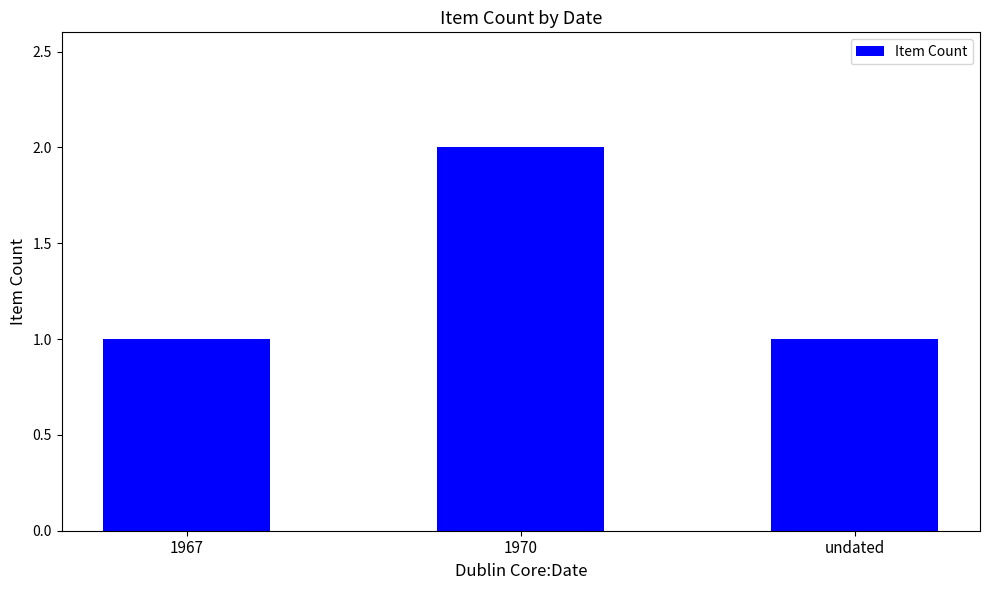

What is the greatest value displayed?

2